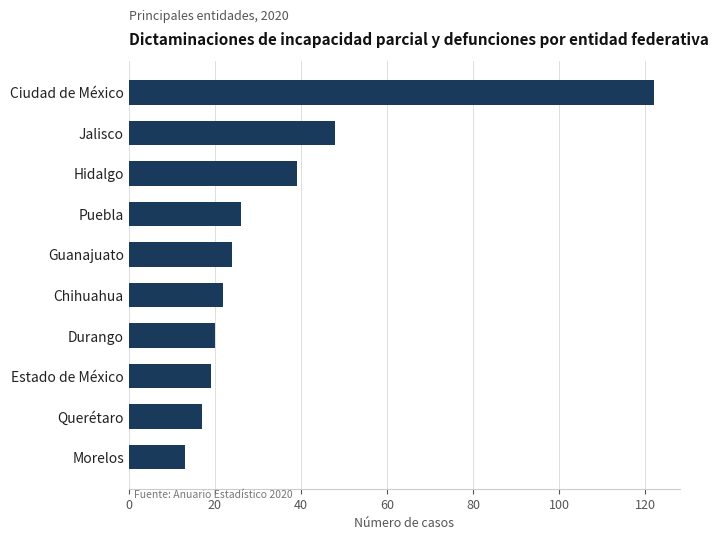

What is the ratio of the value at Hidalgo to the value at Ciudad de México?

0.3